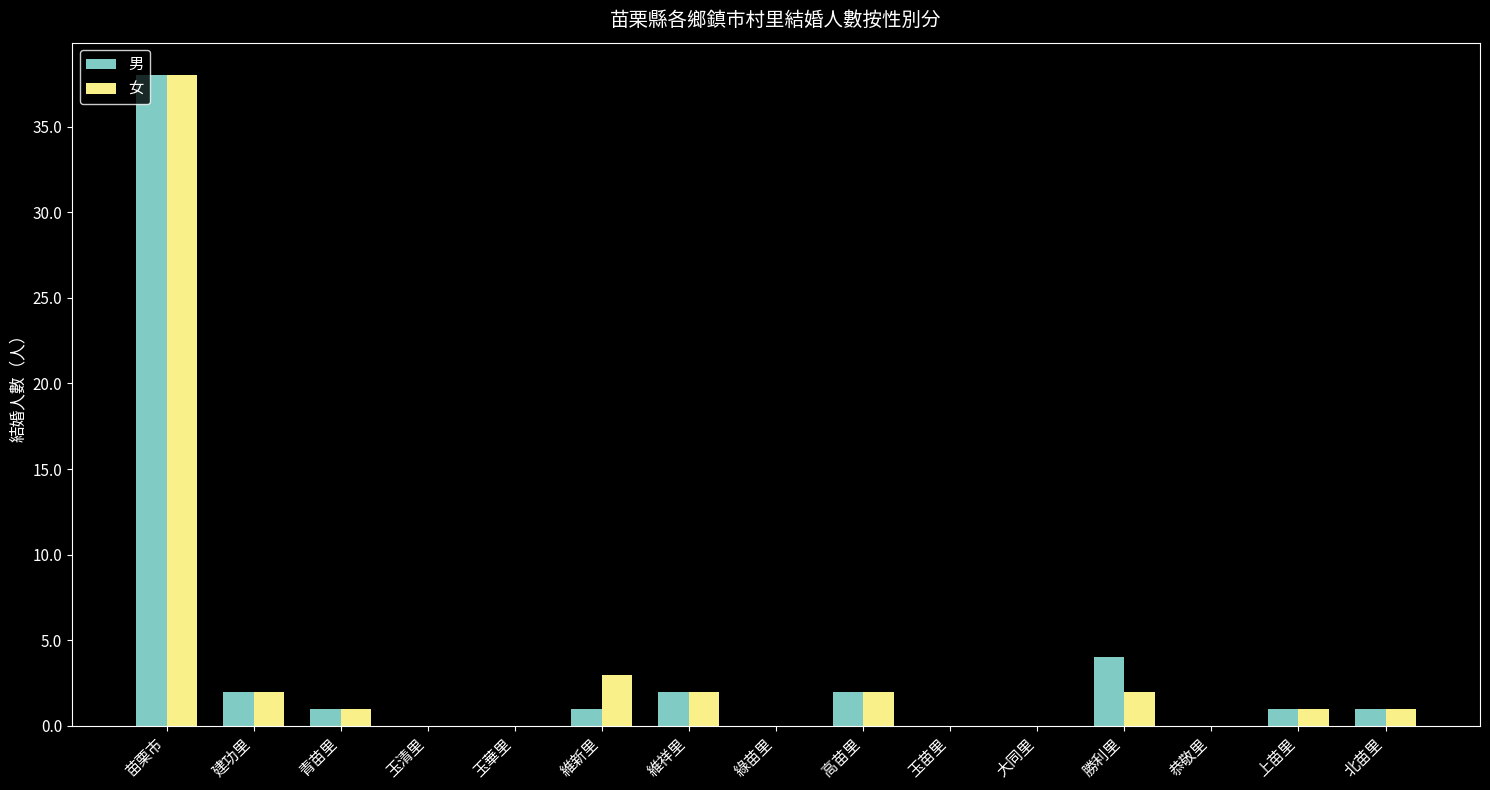

Count the number of data series in this chart.

2